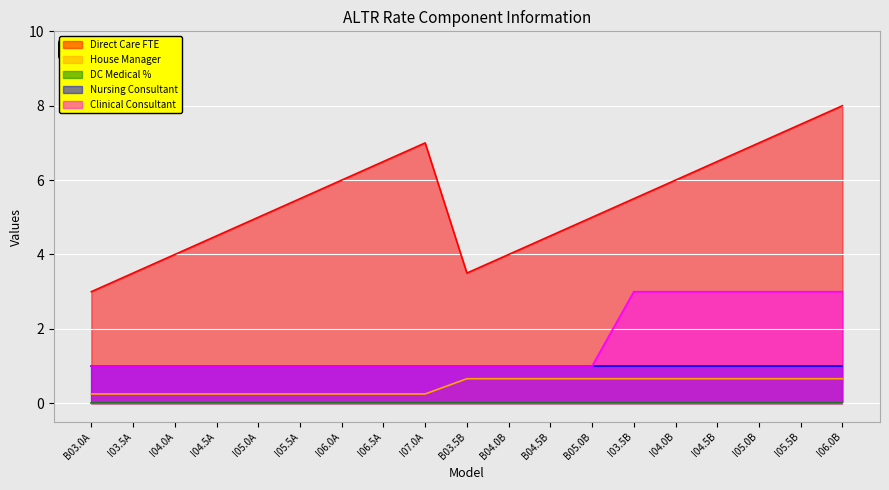

Which series changed the most between I04.0A and I05.0B?

Direct Care FTE